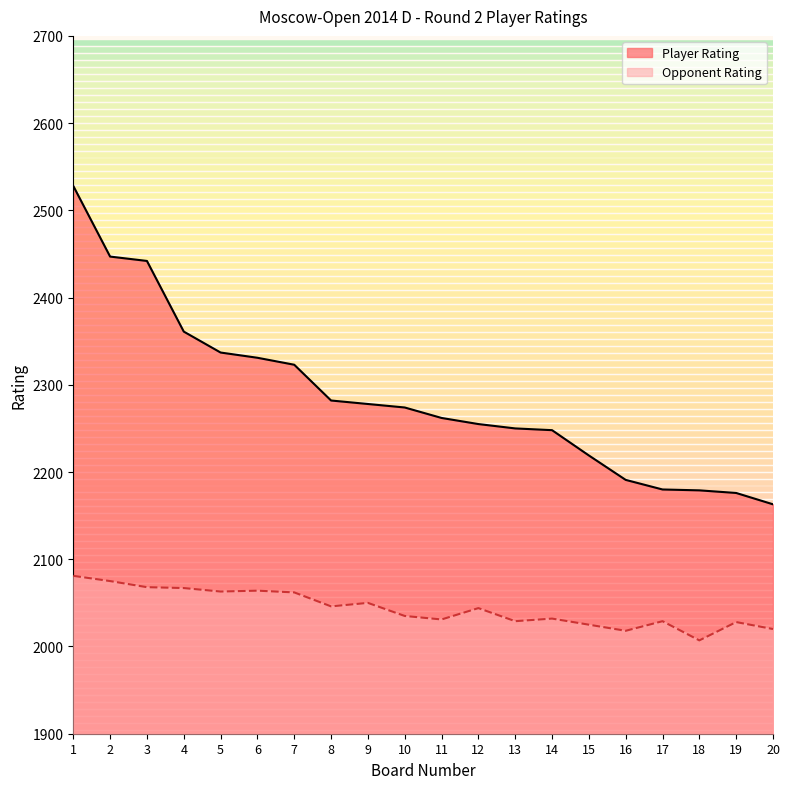

Which category has the highest value across all series?

1